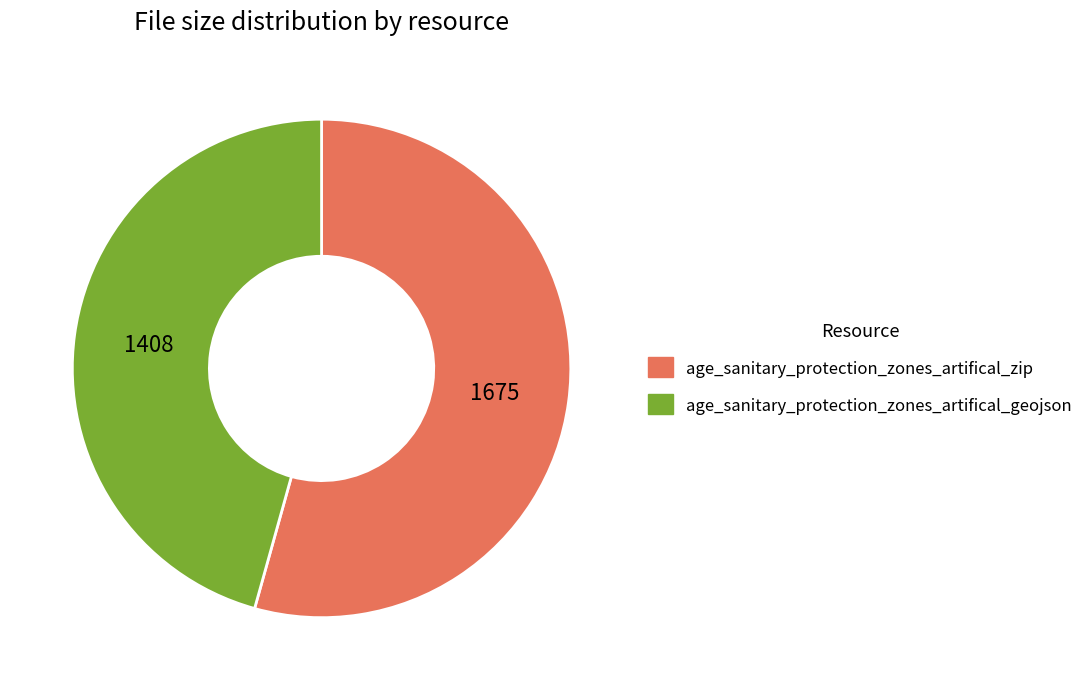

Does age_sanitary_protection_zones_artifical_zip represent more than half of the total?

Yes